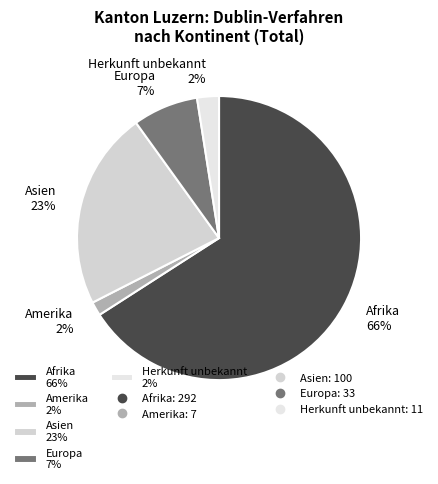

To the nearest percent, what percentage of the pie is Europa 7%?

7%